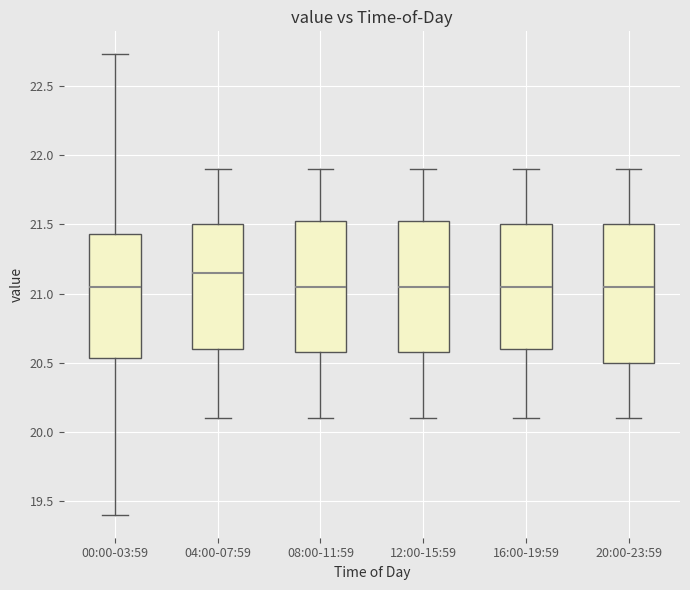

Comparing the boxes themselves (not the whiskers), which one is the tallest?

20:00-23:59